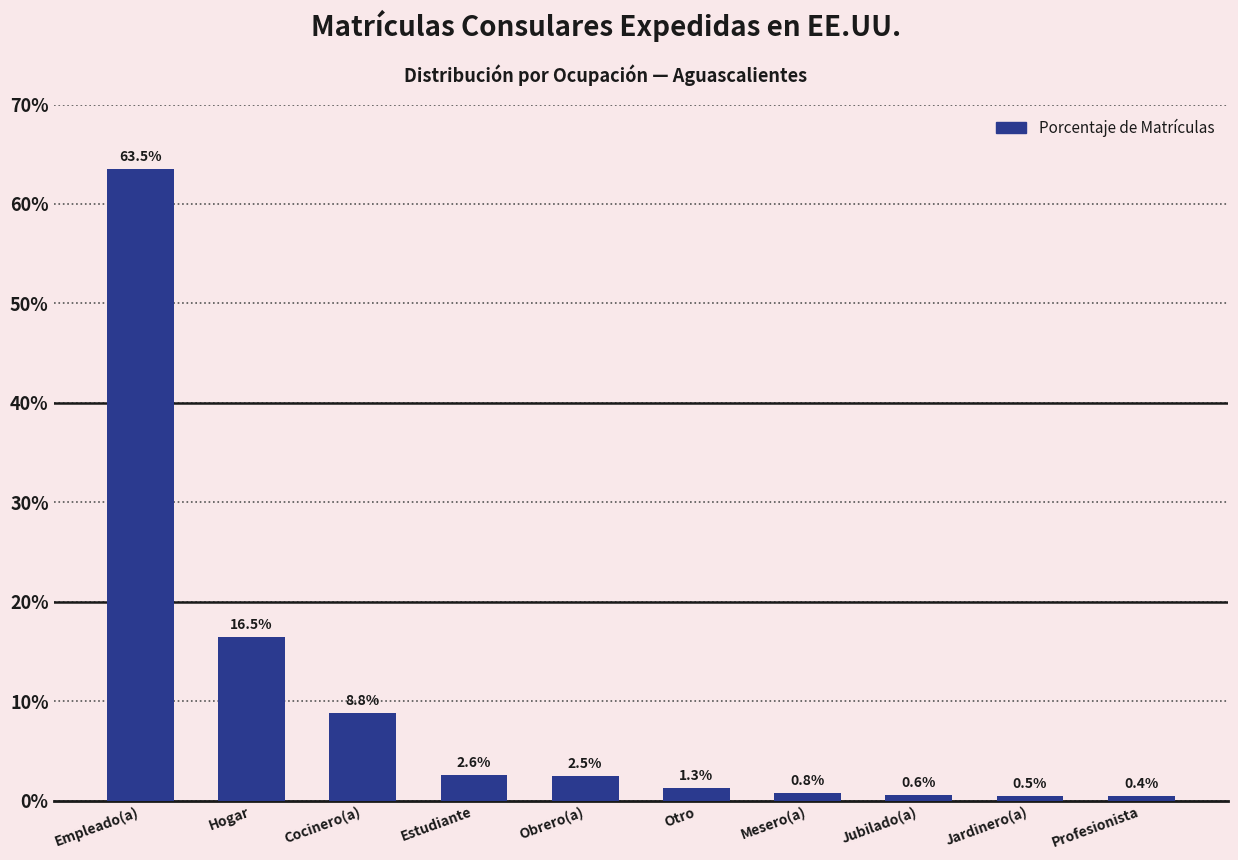

The value at Empleado(a) is 0.6. True or false?

True